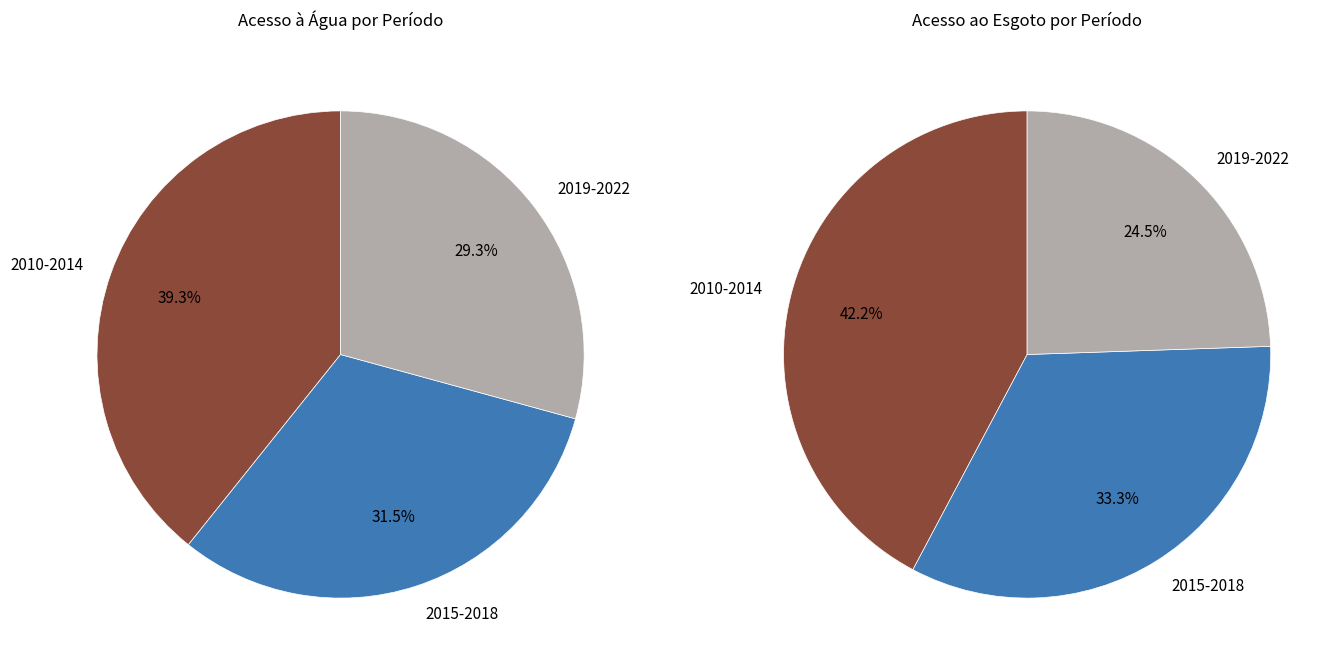

Which series has the largest range (max minus min)?

Parcela da população total que mora em domicílios com acesso ao esgoto